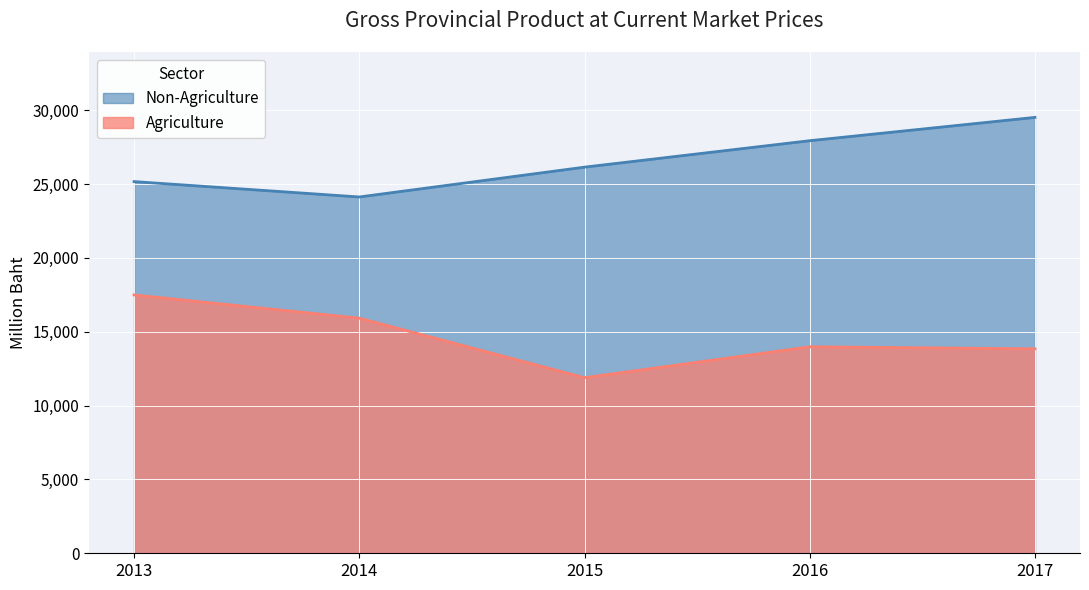

What is the difference between the highest and lowest values at 2016?

13957